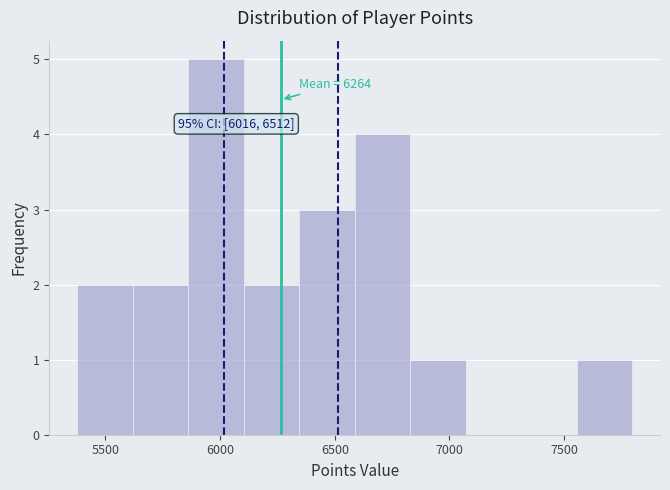

Which range on the x-axis has the tallest bar?

5850 to 6100